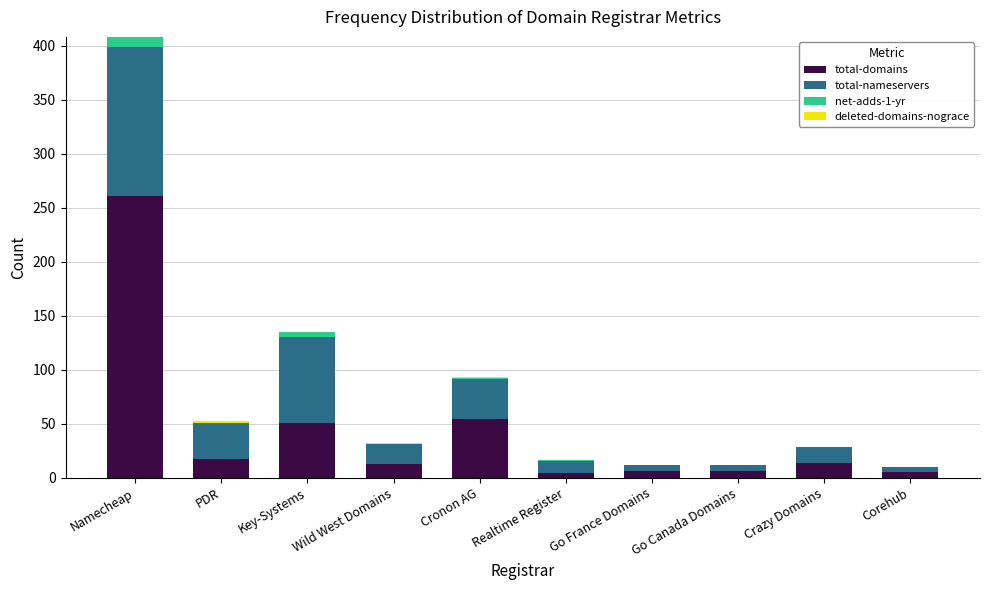

Which category has the highest value in the total-domains series?

Namecheap